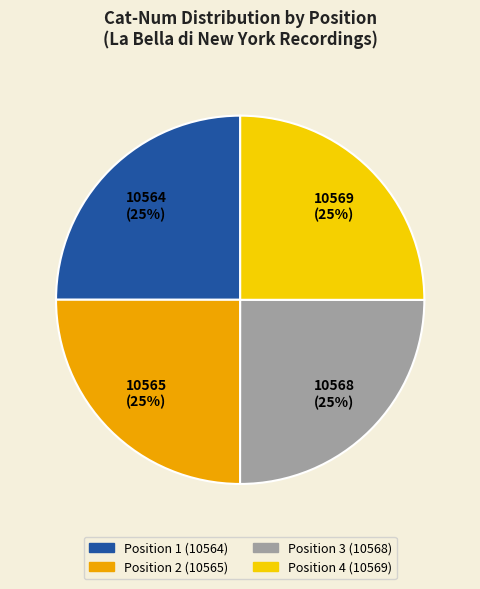

Count the number of slices in the pie.

4